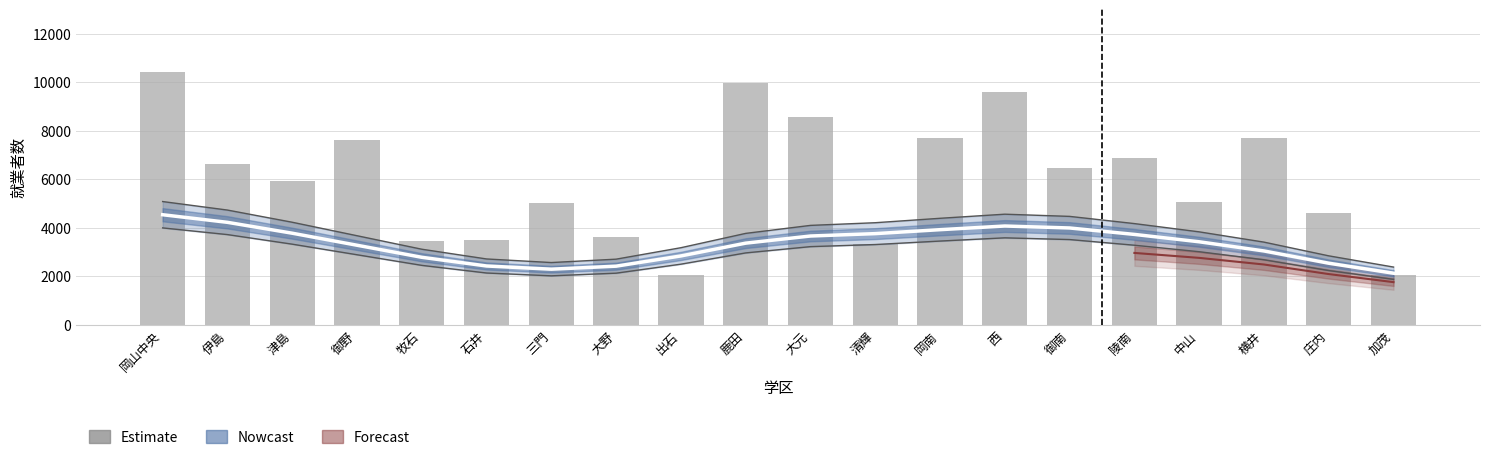

What is the change in value from 三門 to 鹿田?

+4955